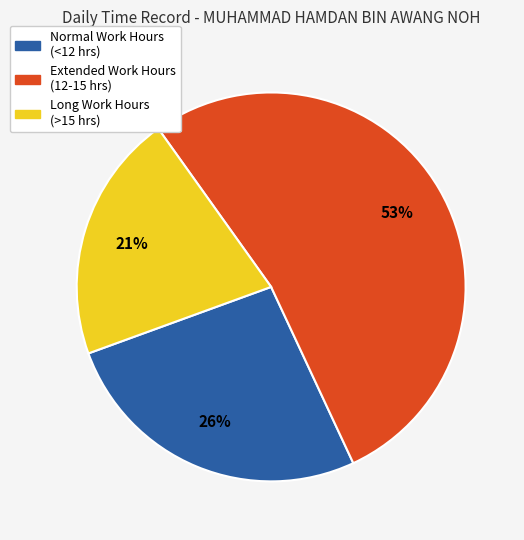

Is there any slice that represents more than half of the pie?

Yes